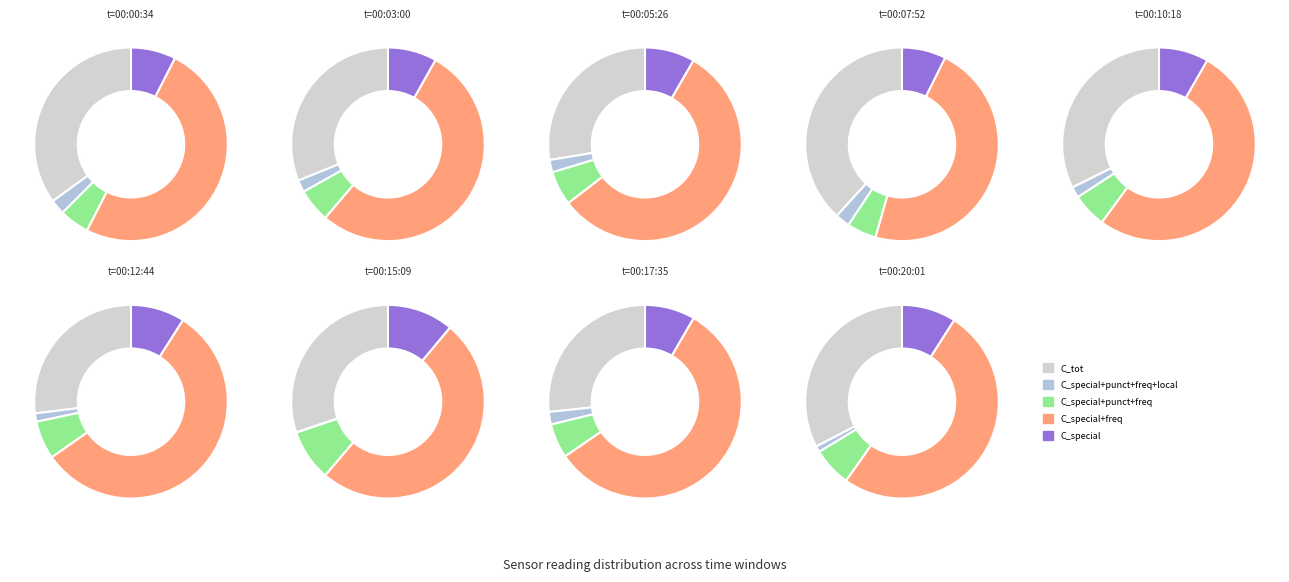

Is it true that 00:12 is 5% of the pie?

False